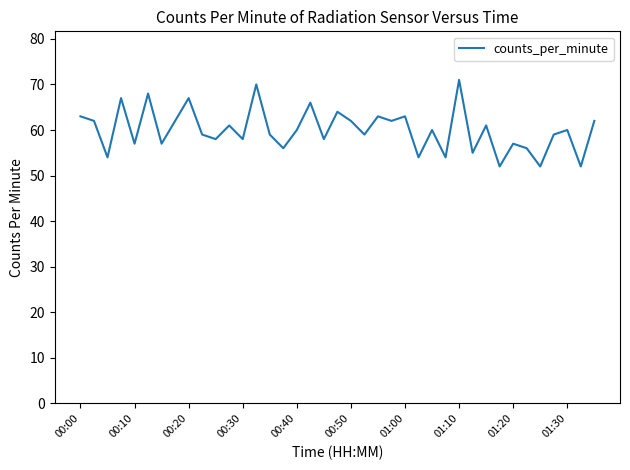

What is the minimum value shown in the chart?

52